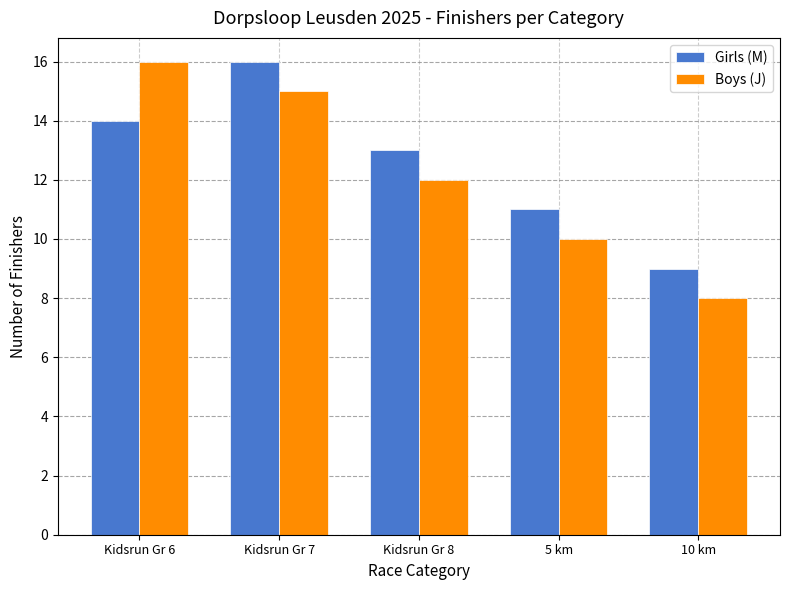

How many Girls (M) values are between 11 and 14?

3